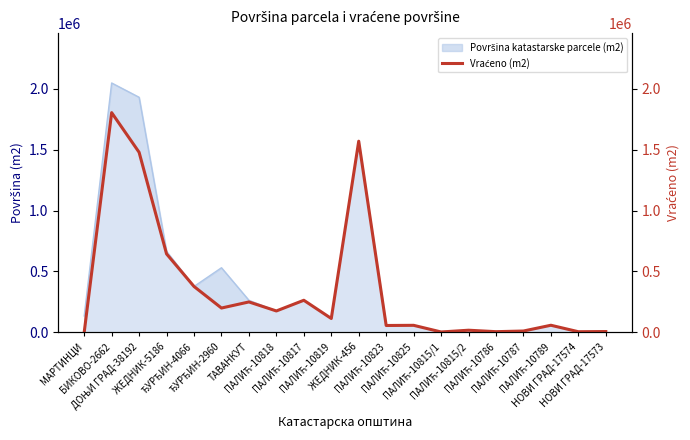

What is the difference between the maximum and minimum values?

1805450